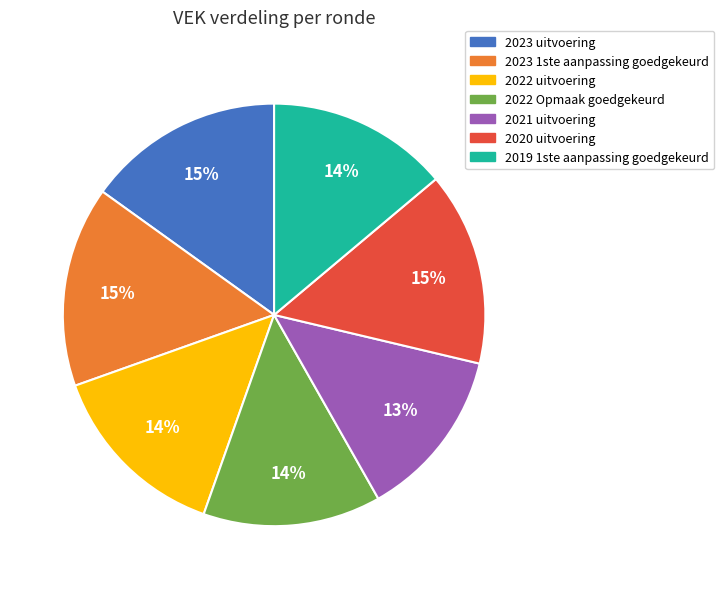

What is the ratio of the value at 2023 1ste aanpassing goedgekeurd to the value at 2022 Opmaak goedgekeurd?

1.1